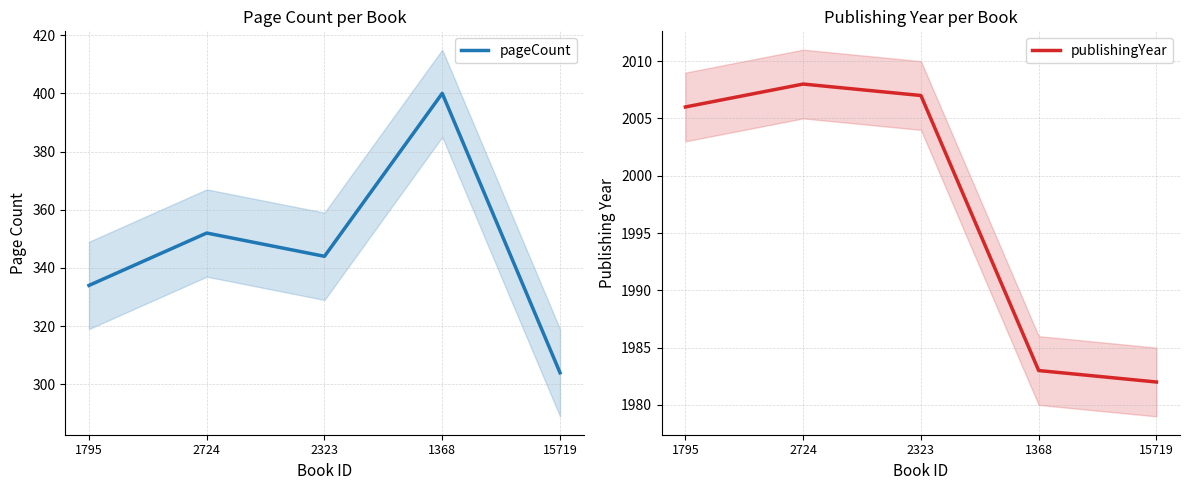

Reading left to right, what are all the values shown in this chart?

pageCount: 334	352	344	400	304
publishingYear: 2006	2008	2007	1983	1982